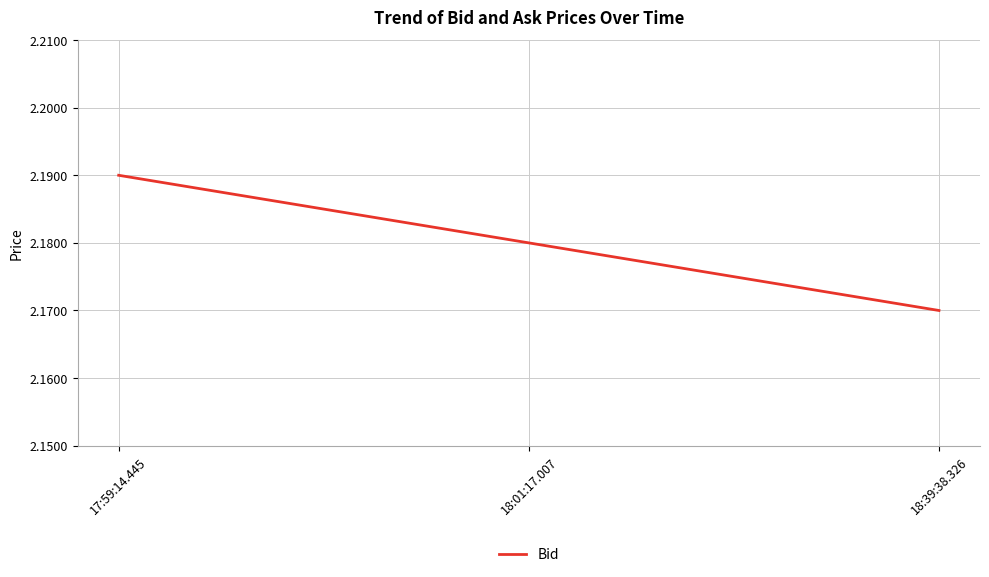

How many lines are shown in the chart?

1